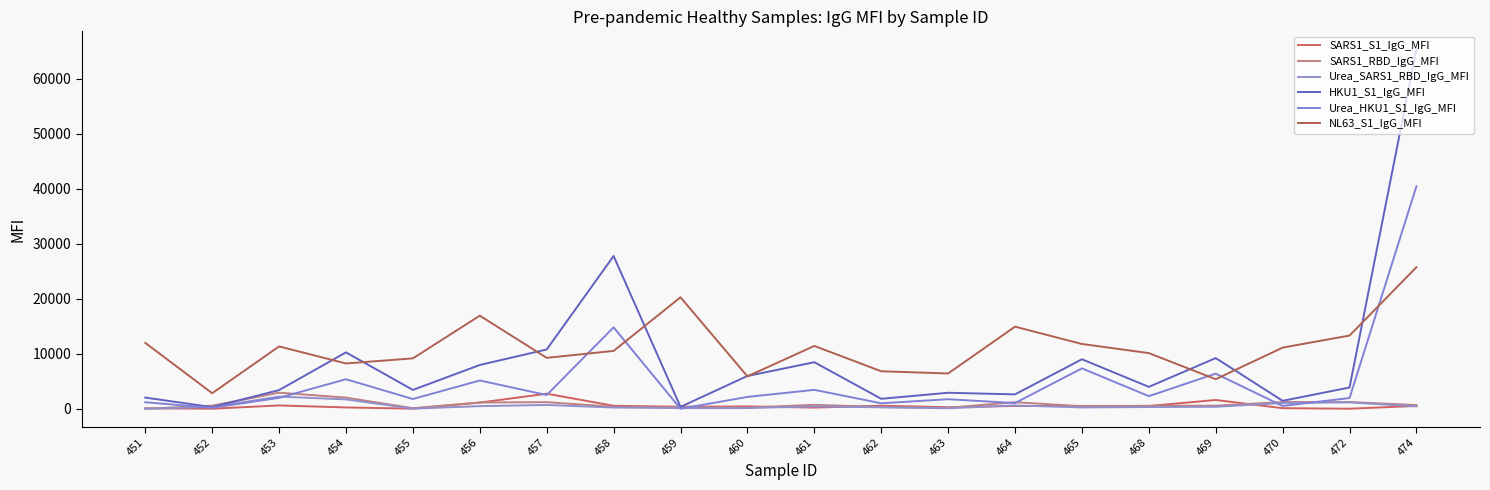

Which category has the highest value in the HKU1_S1_IgG_MFI series?

474